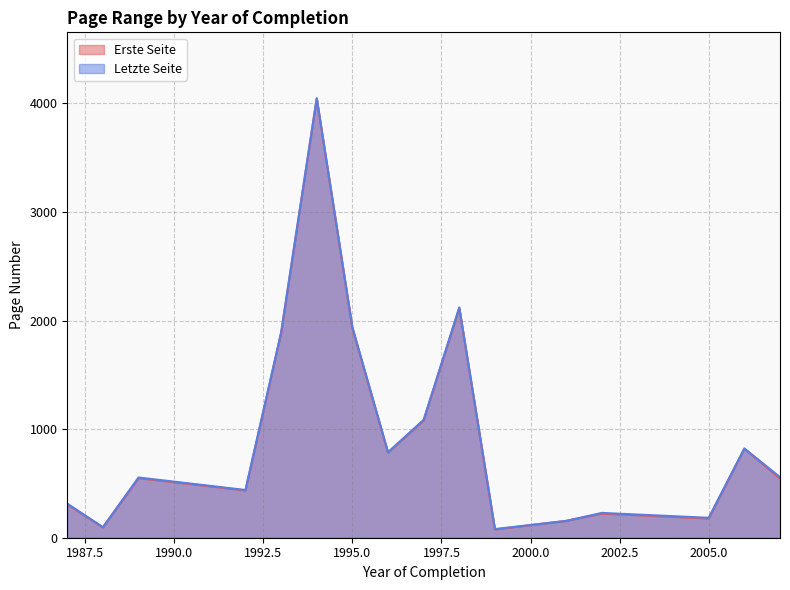

Is it true that Erste Seite equals 1929.7 at 1995.0?

True